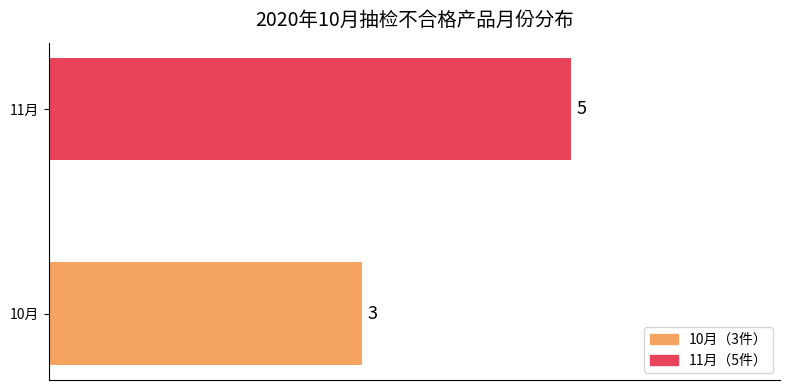

Which category has the highest value across all series?

11月